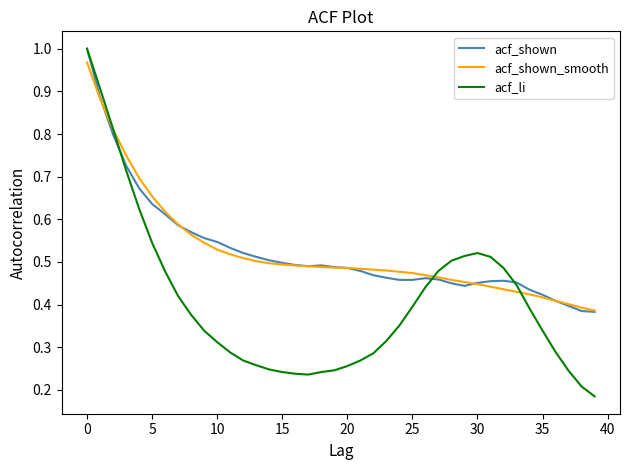

How many series are shown in this chart?

3